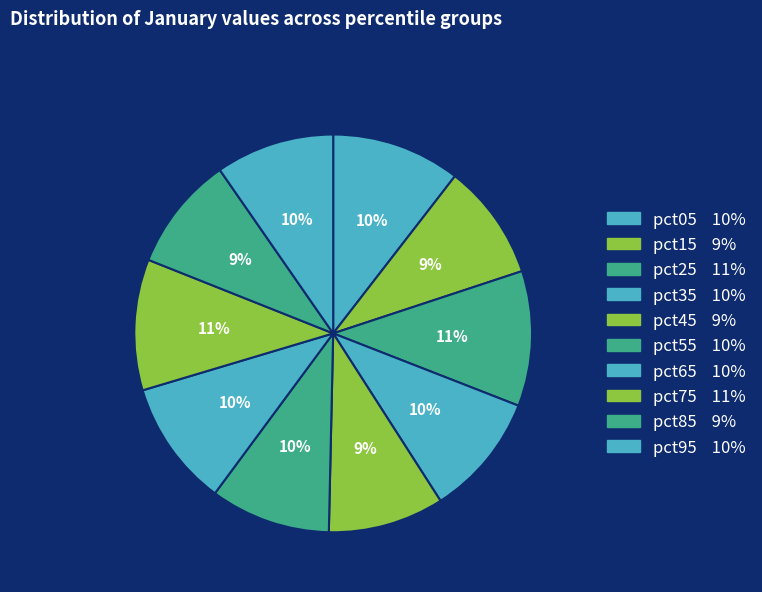

How many slices are in this pie chart?

10